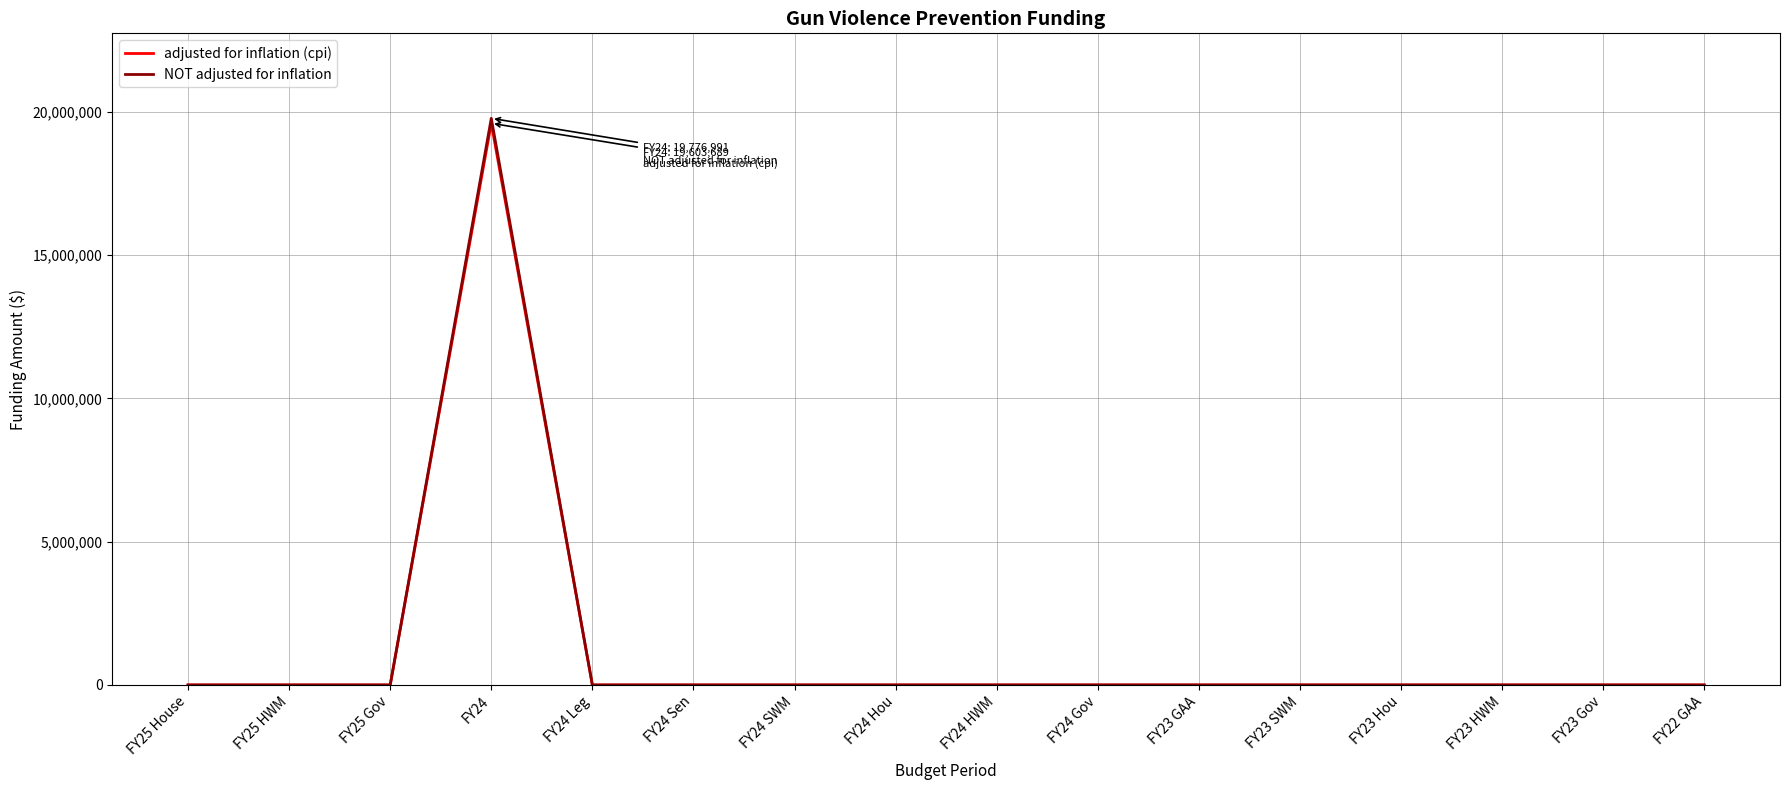

The value of NOT adjusted for inflation at FY25 HWM is 0. True or false?

True